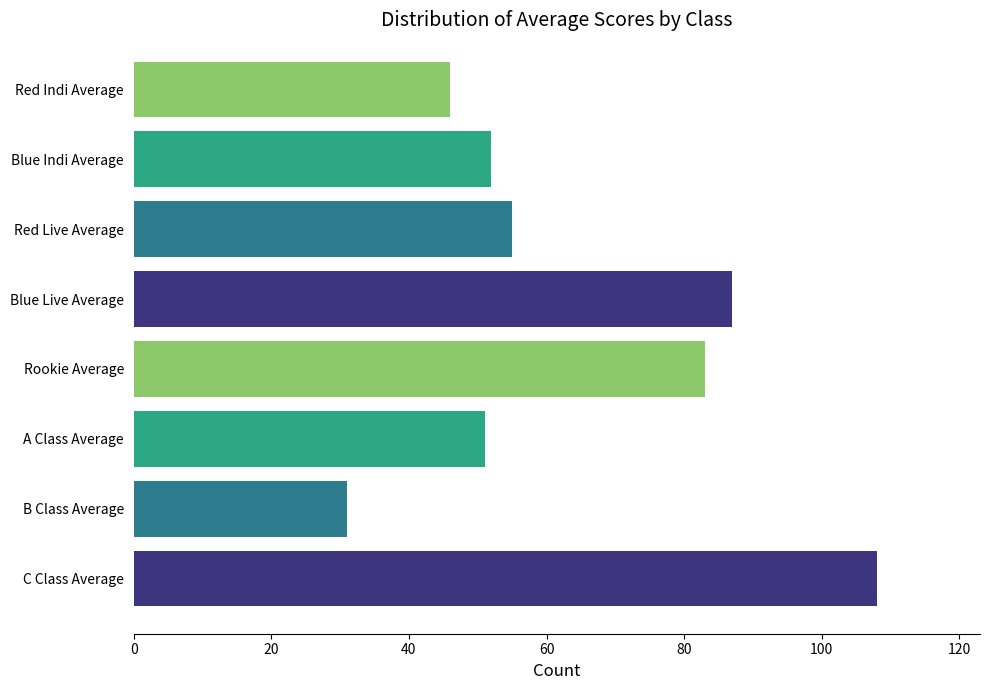

What is the change in value from A Class Average to Blue Indi Average?

+1